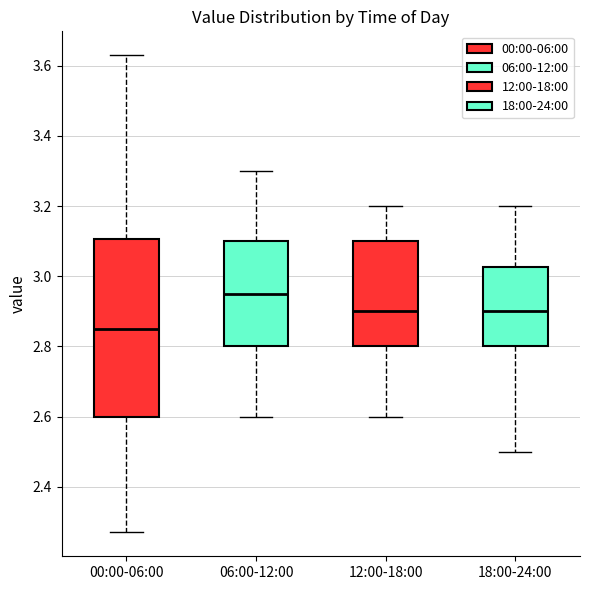

Where does the upper whisker of the box for 12:00-18:00 end on the y-axis? The values are not printed on the chart, so give them approximately, as read against the axis.

3.20